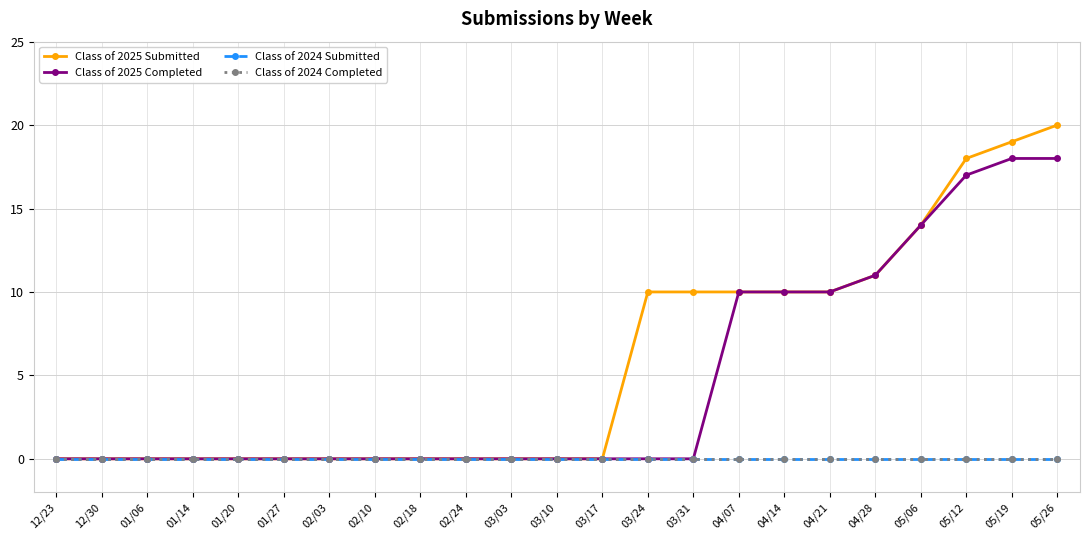

Is this an area chart (filled region under the line)?

No